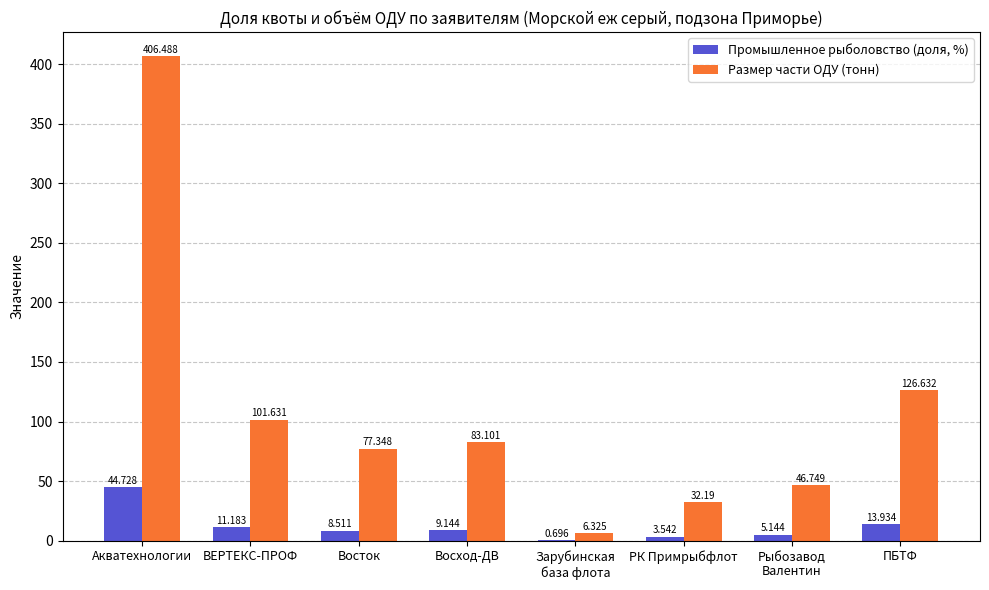

Which category has the highest value across all series?

Акватехнологии